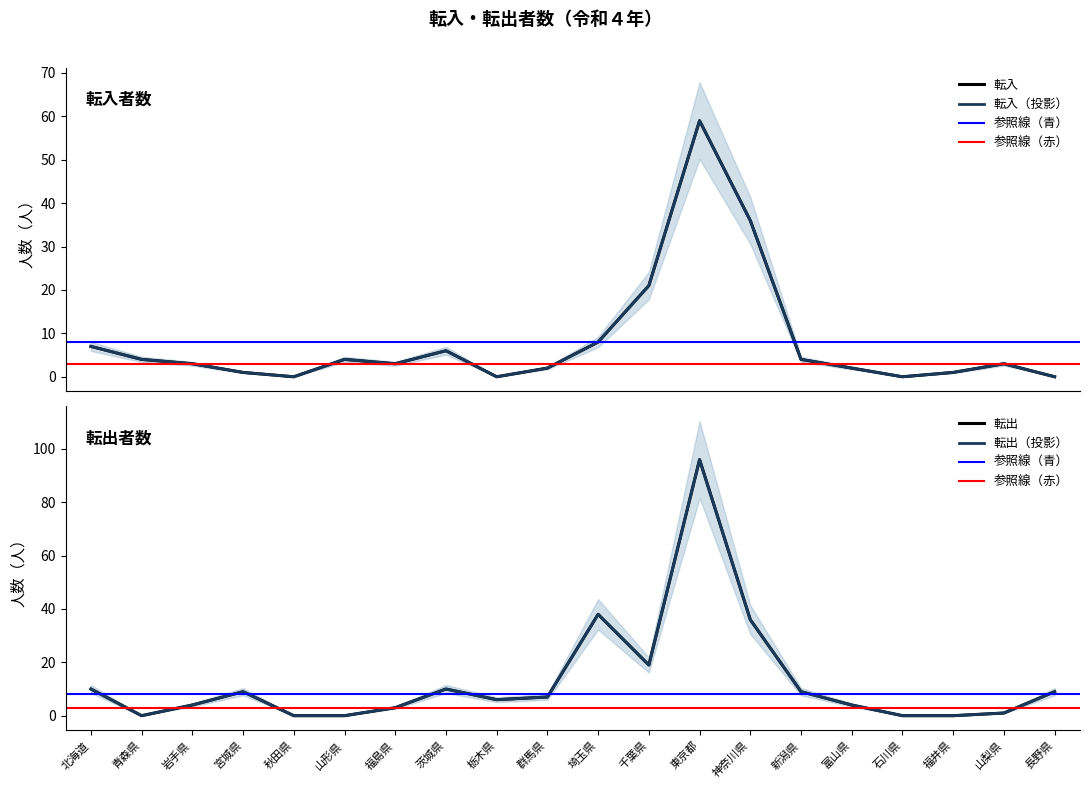

At which category does 転入 reach its first local valley?

秋田県